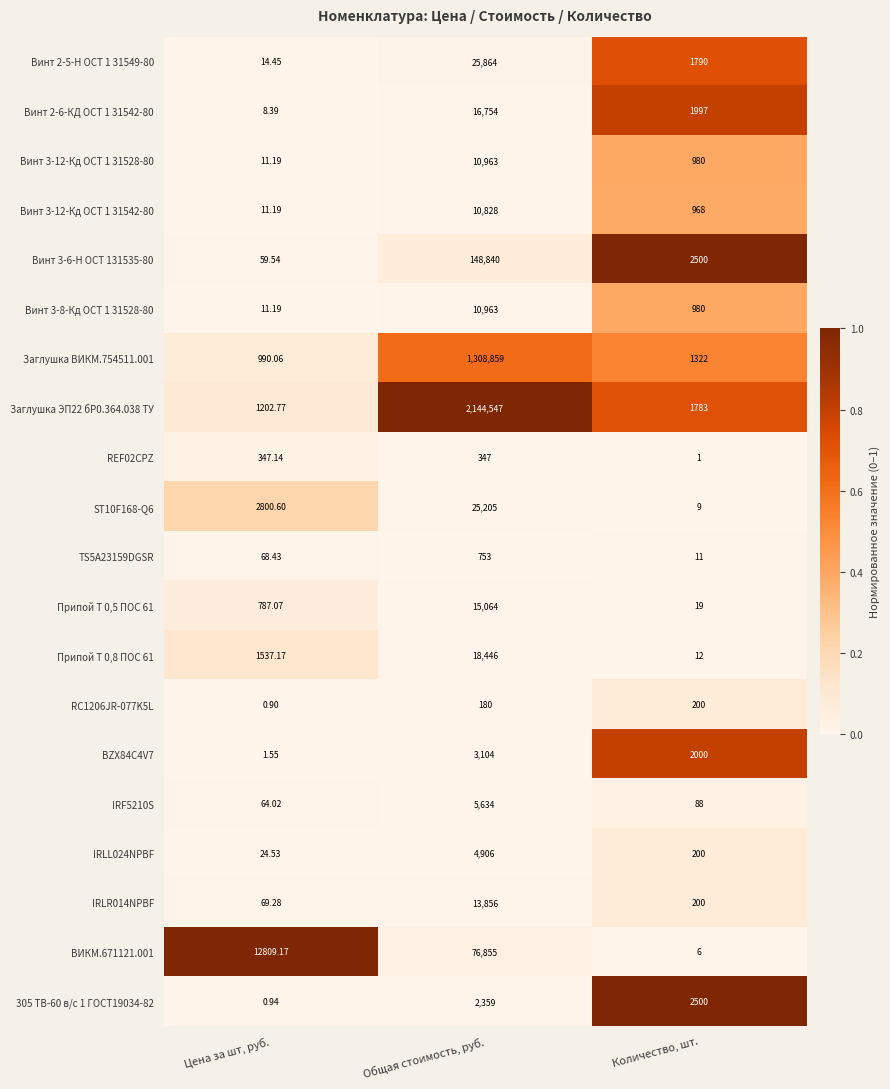

At which category is the sum across all series the highest?

Общая стоимость, руб.